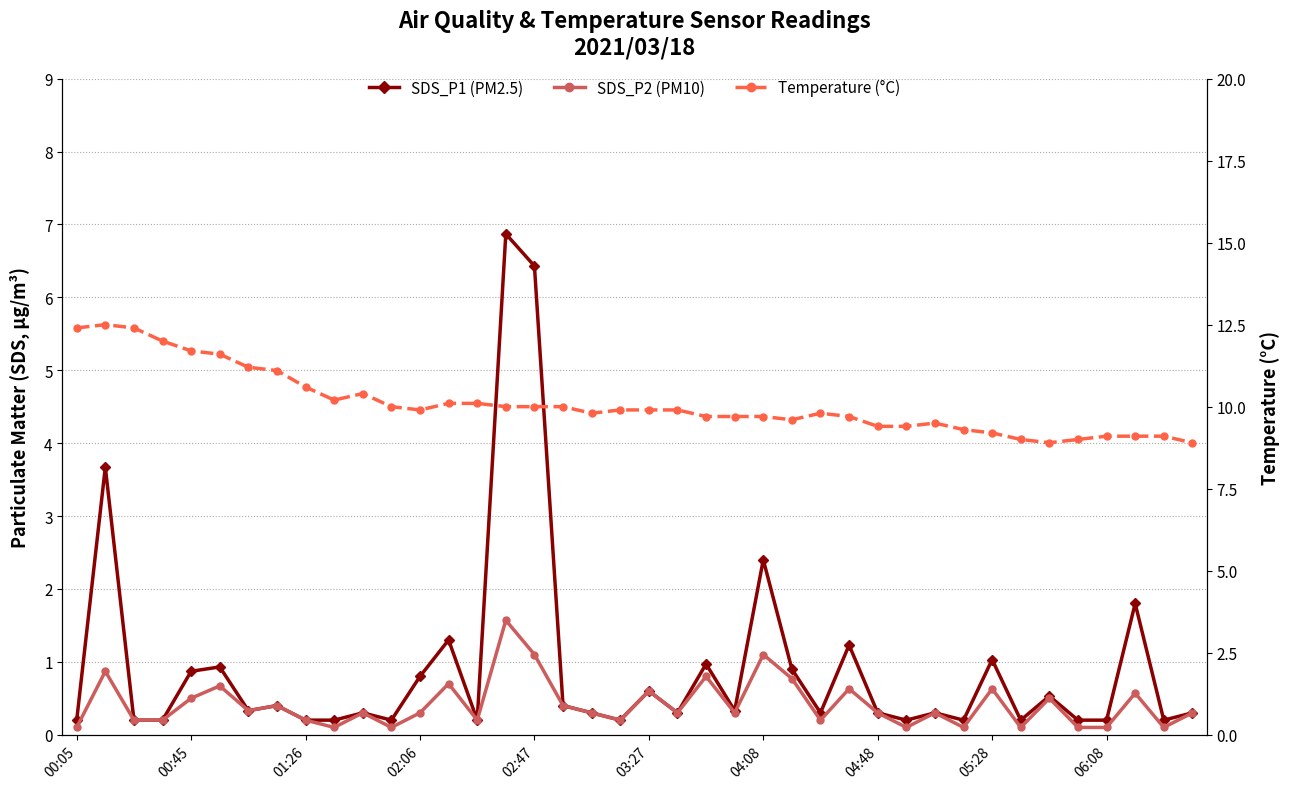

Which category has the lowest value in the SDS_P1 (PM2.5) series?

00:05